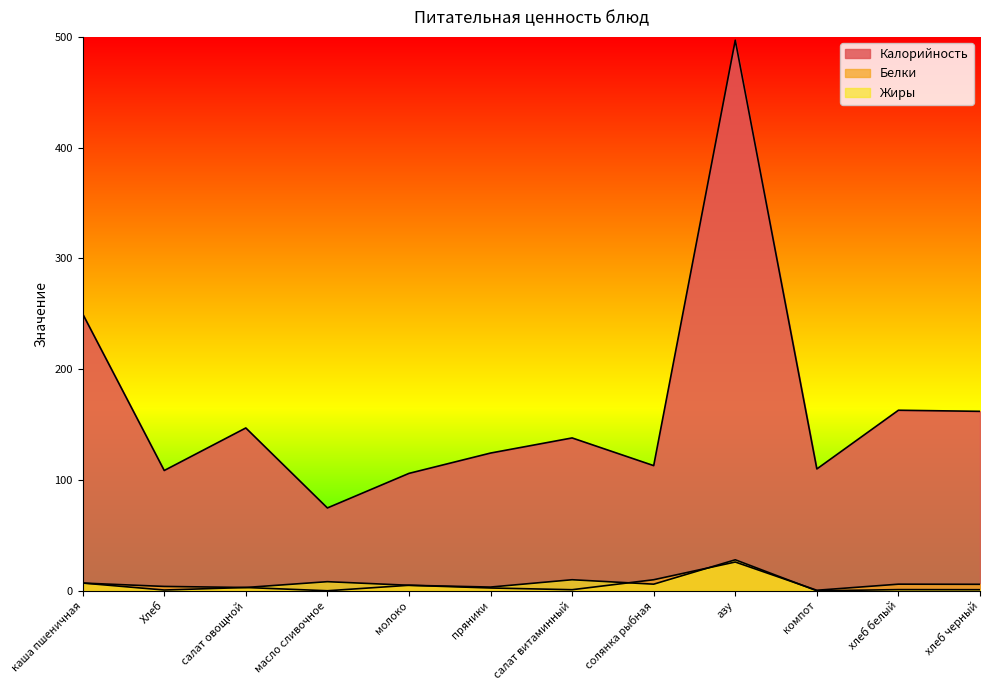

Rank the series at компот from lowest to highest value.

Жиры, Белки, Калорийность